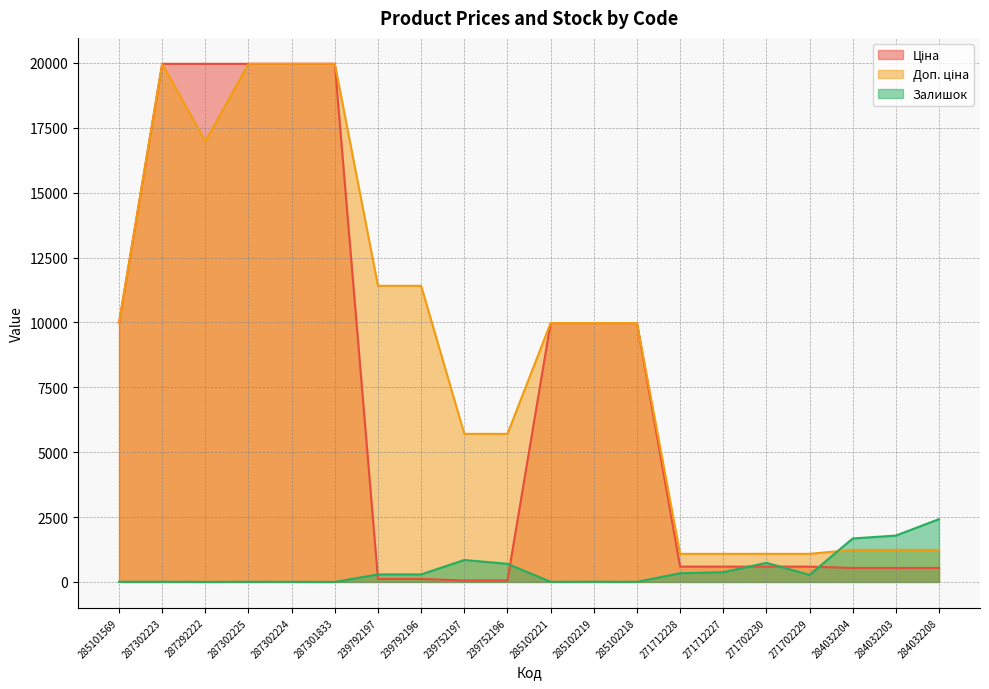

Rank the series by their maximum value, from highest to lowest.

Ціна, Доп. ціна, Залишок